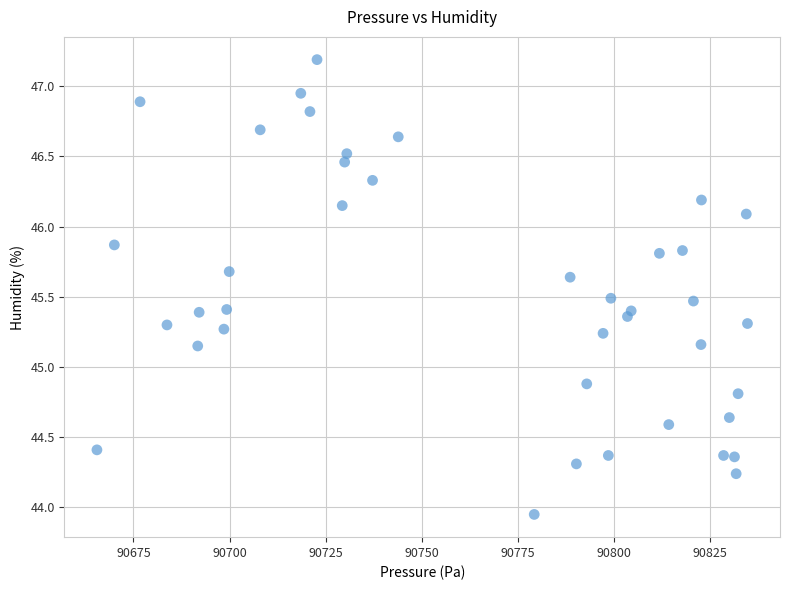

What is the range of X values (max minus min)?

169.2